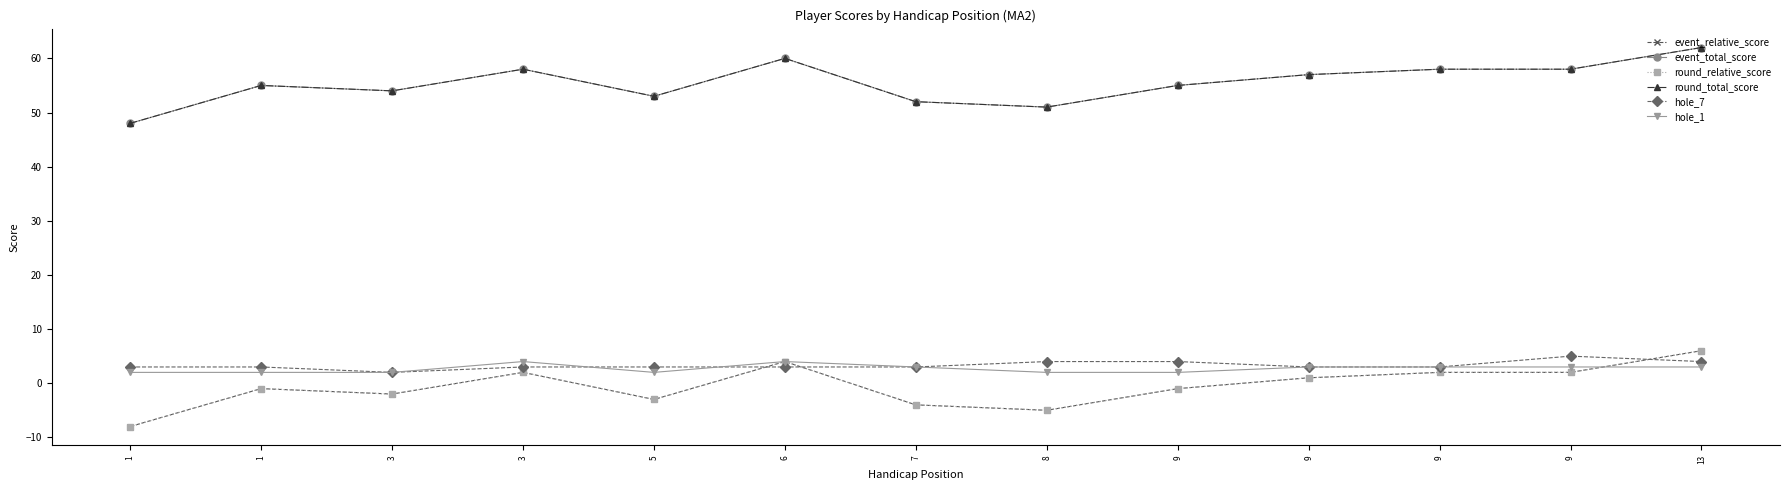

Is this an area chart (filled region under the line)?

No